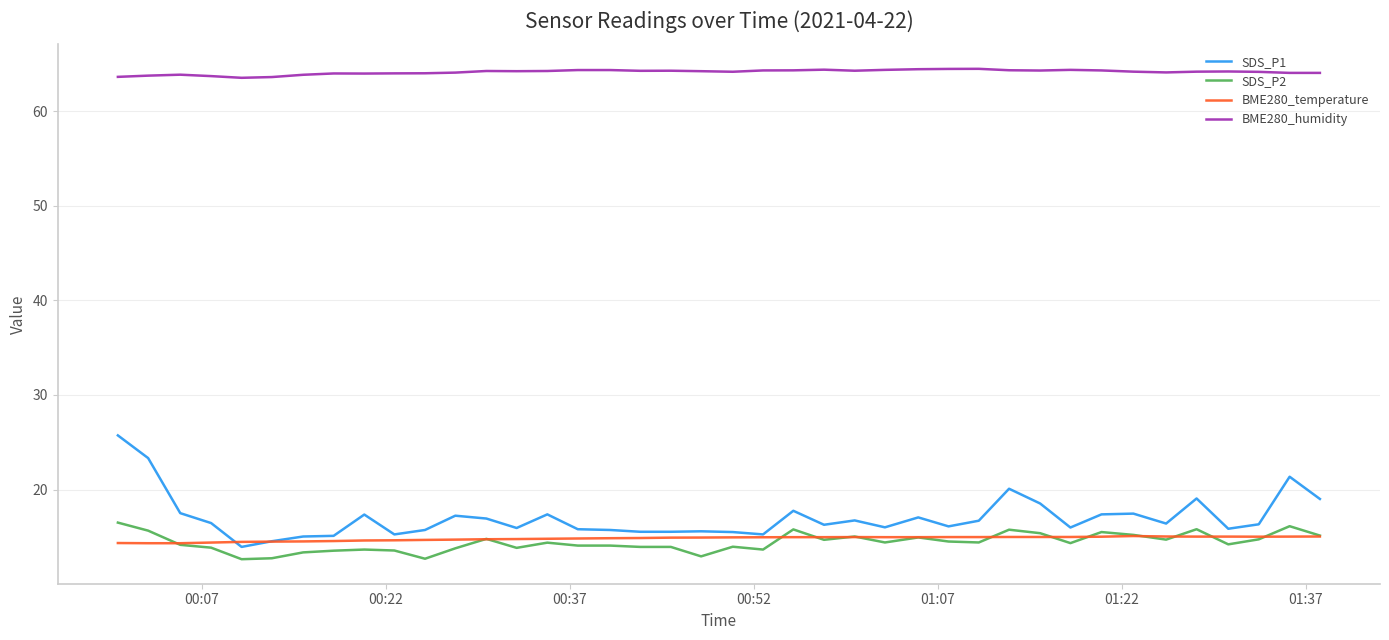

What is the maximum value shown in the chart?

64.5